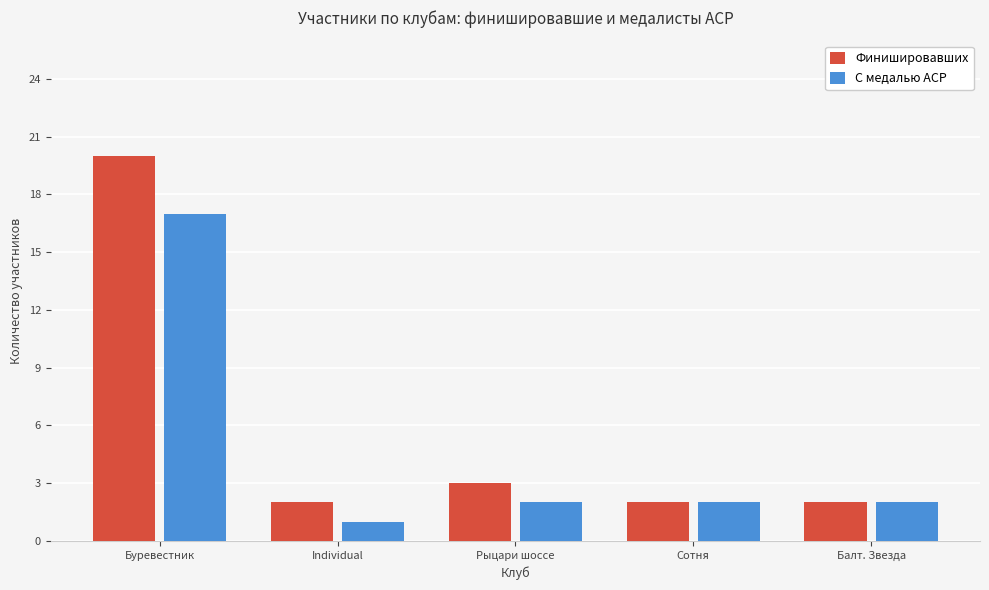

How many bars are there in each group?

2